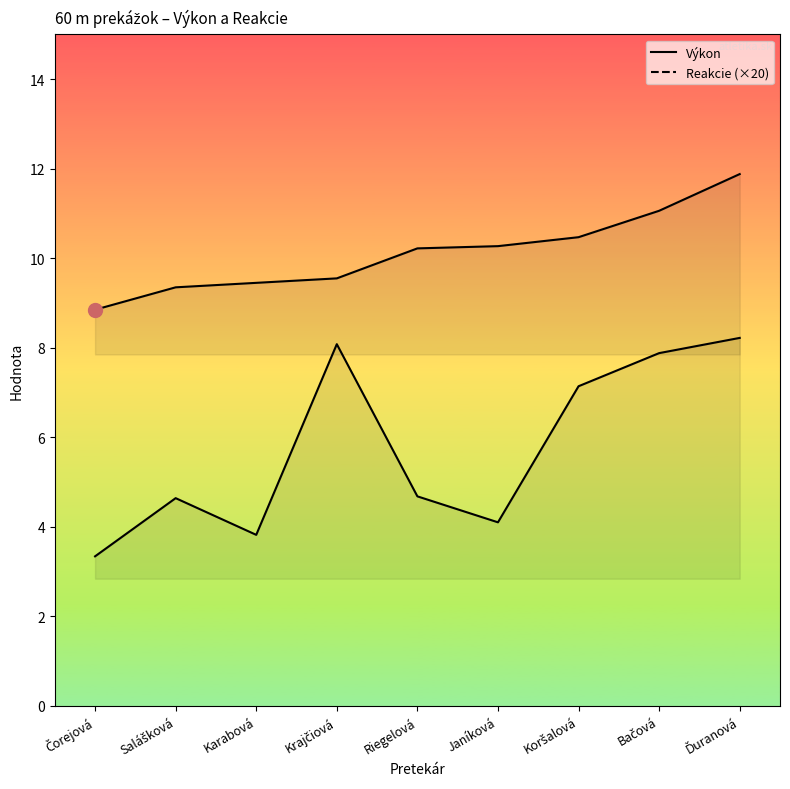

Which series has the largest total across all categories?

Výkon